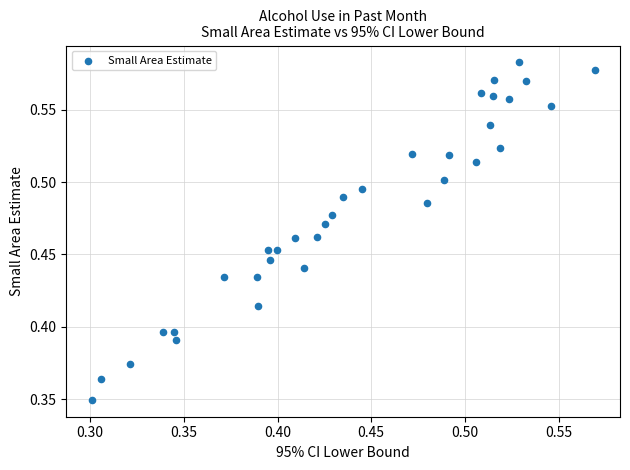

How many points are shown in the scatter plot?

34